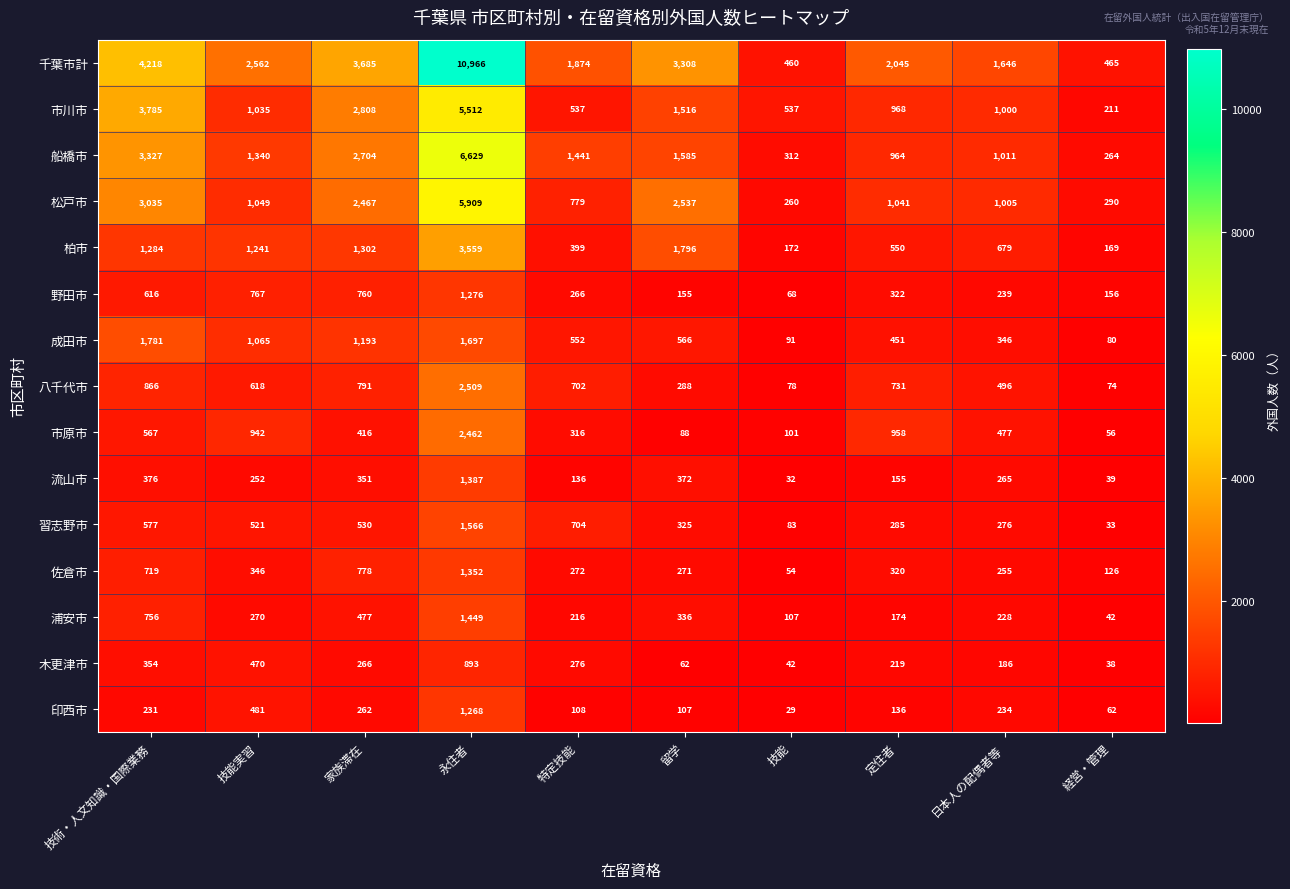

The 成田市 series shows 1697 at 永住者. True or false?

True